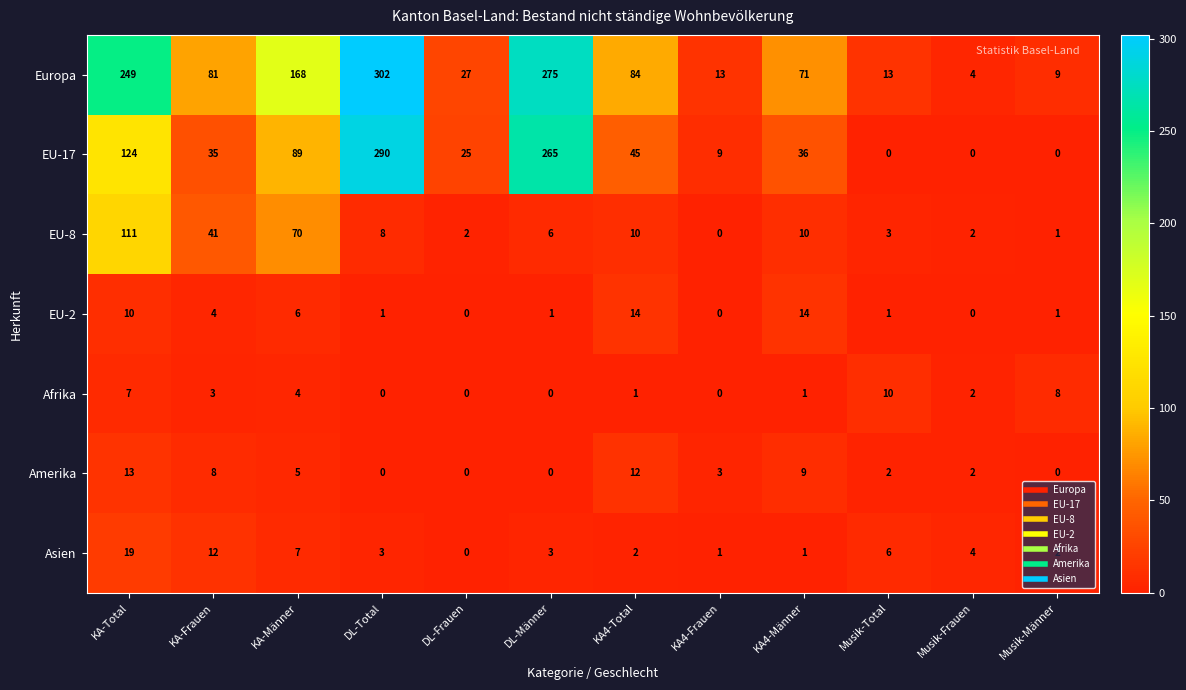

What is the greatest value displayed?

302